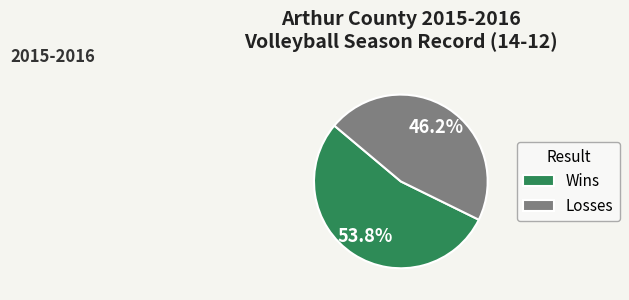

Which category has the biggest portion of the pie?

Wins